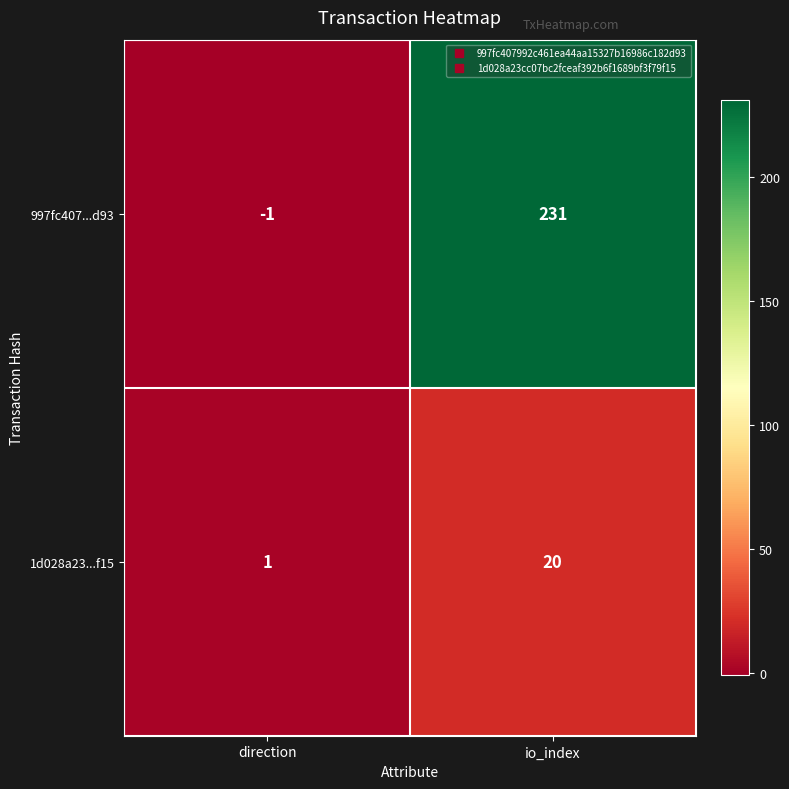

At which label is 997fc407...d93 closest to 115?

direction